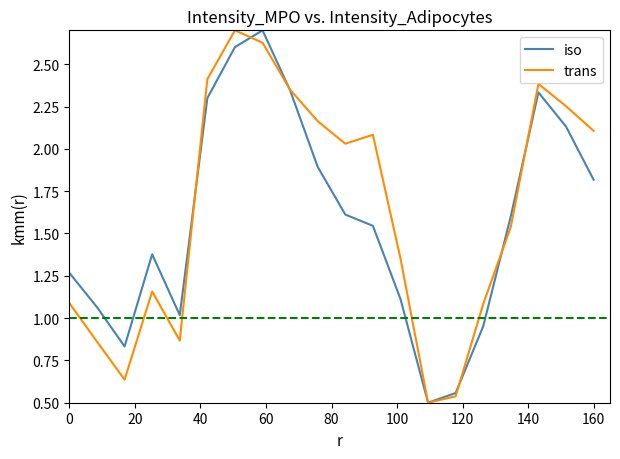

What is the highest value of the trans series?

2.7